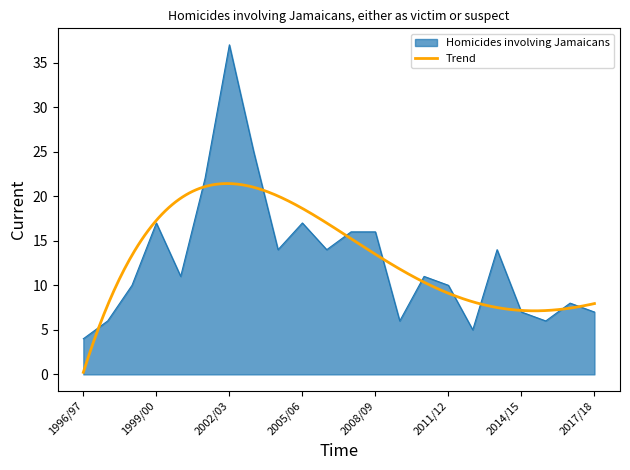

How many lines are shown in the chart?

1